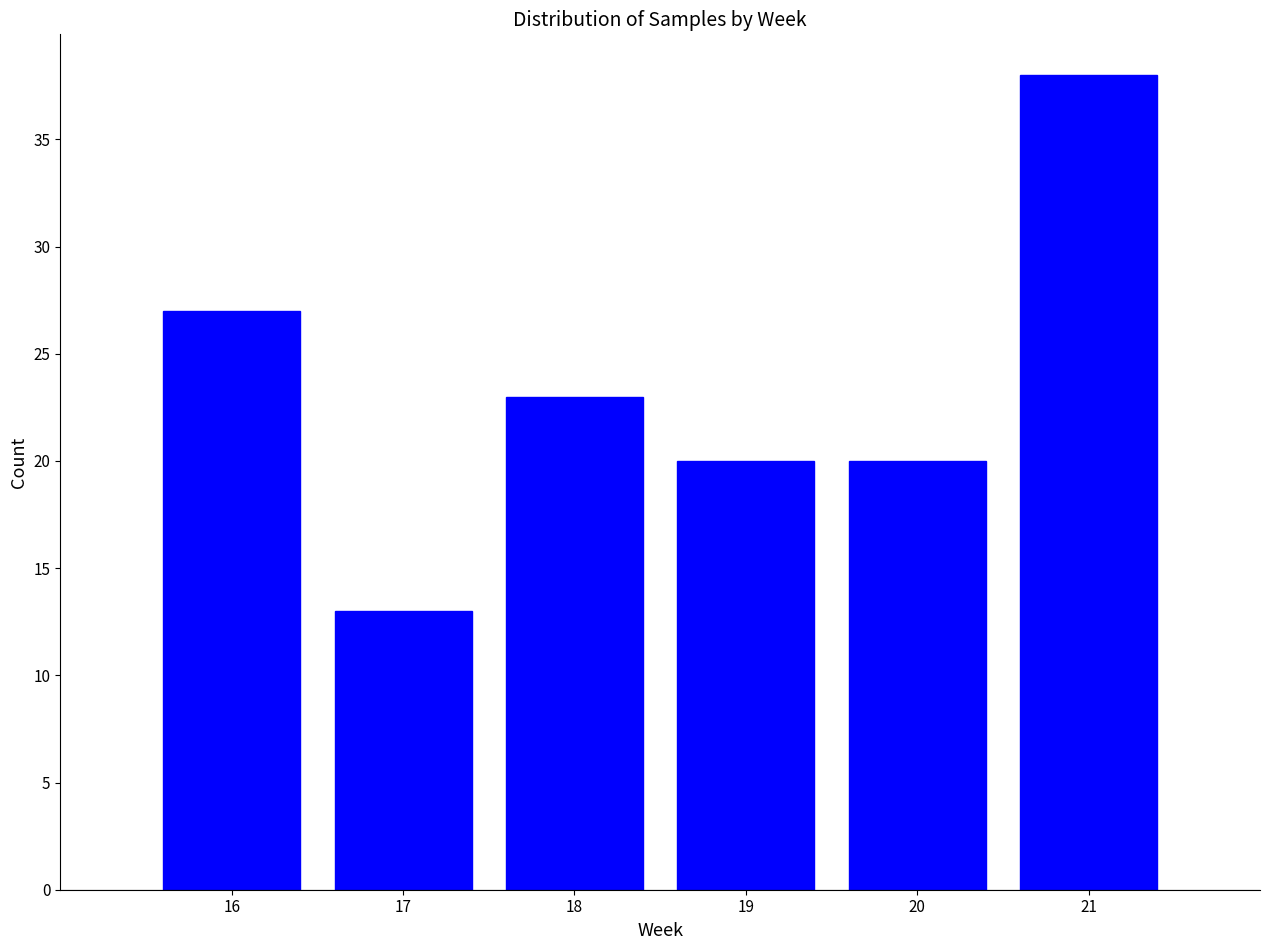

Reading left to right, transcribe all the data shown in this chart.

27	13	23	20	20	38